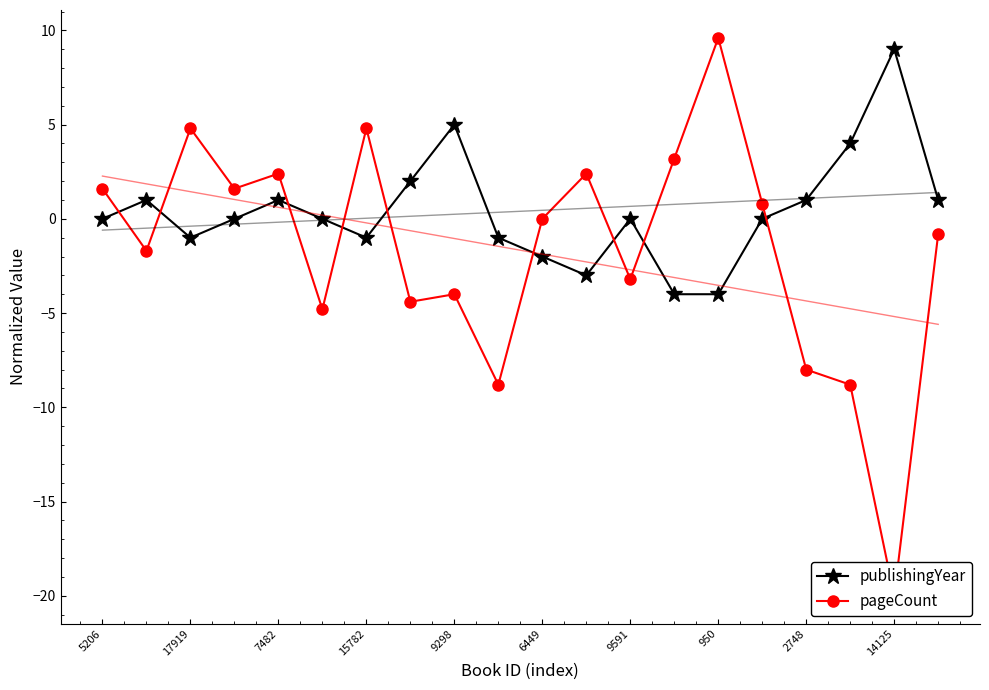

Where is the first local minimum for publishingYear?

17919